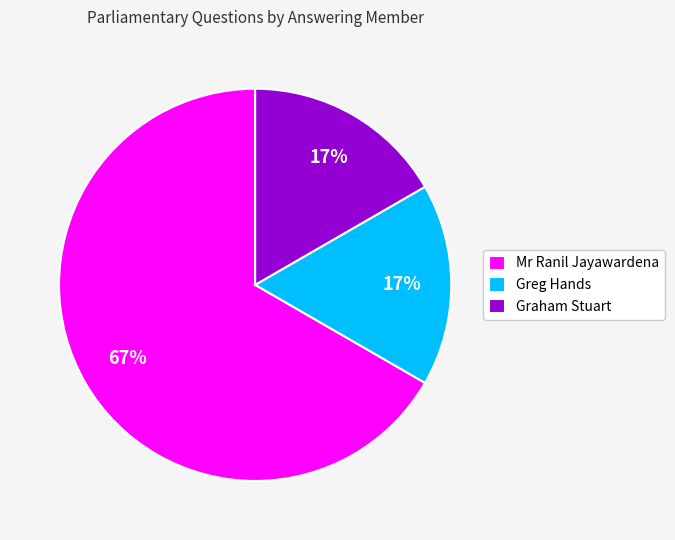

How many segments does this pie chart have?

3